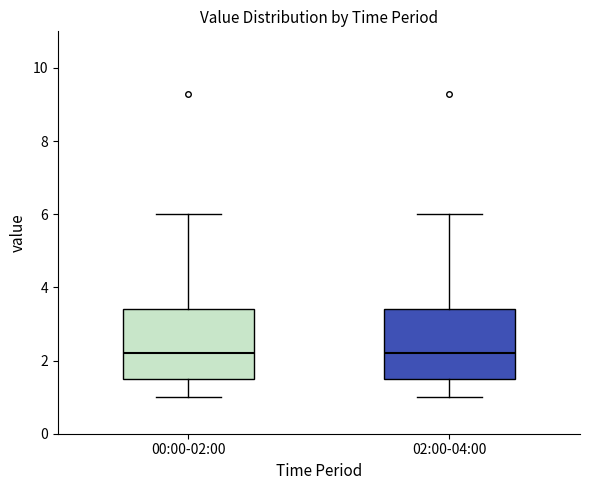

Reading left to right, read every box against the y-axis: the position of its median line, the range the box covers, and the ends of its whiskers. The values are not printed on the chart, so give them approximately, as read against the axis.

00:00-02:00: median 2.2, box 1.4 to 3.4, whiskers 1.0 to 6.0
02:00-04:00: median 2.2, box 1.4 to 3.4, whiskers 1.0 to 6.0